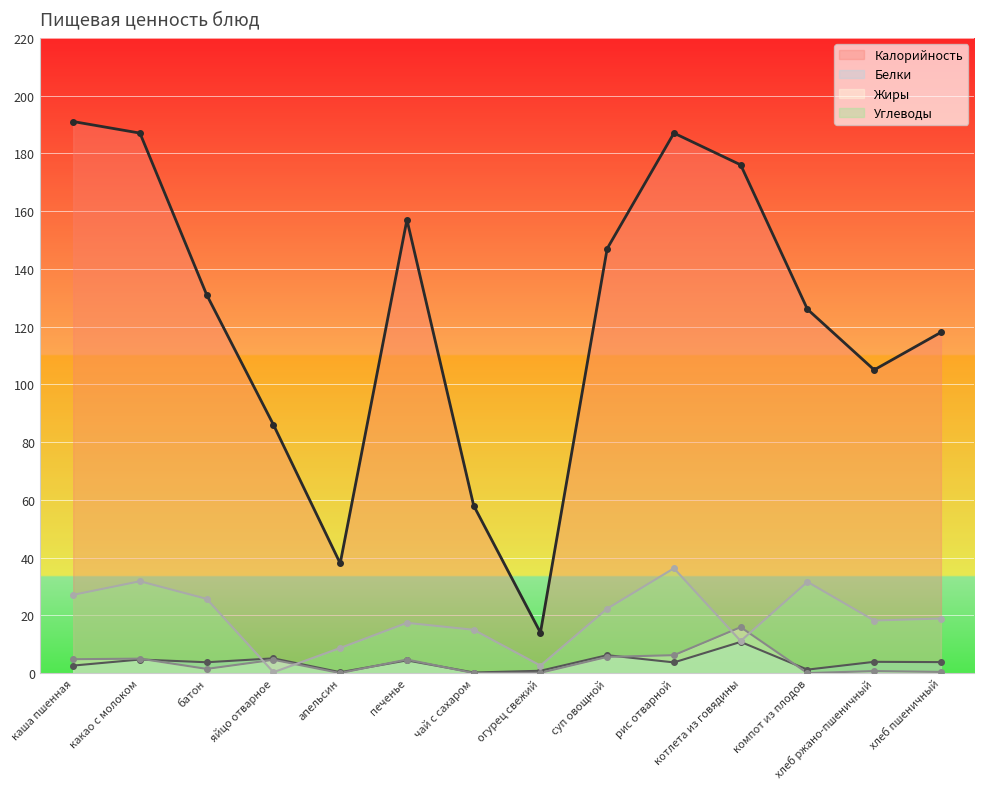

What is the difference between the highest and lowest values at апельсин?

38.0